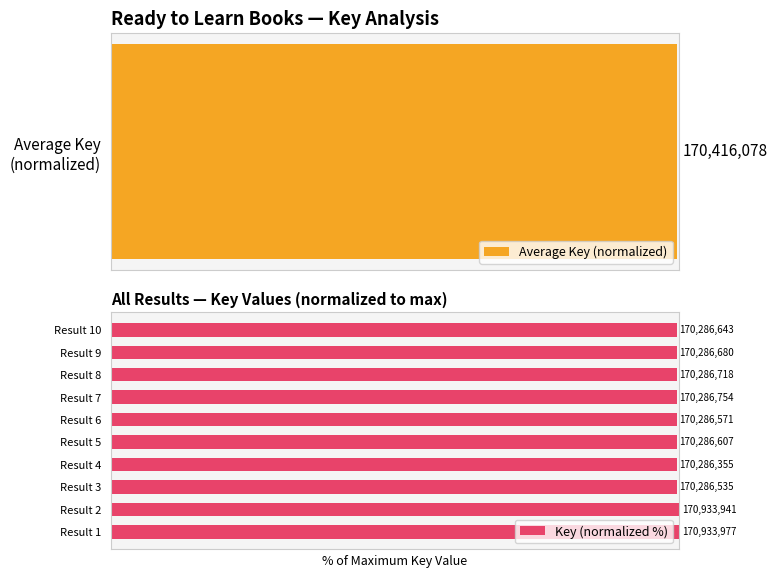

The value at 4 is 99.6. True or false?

True